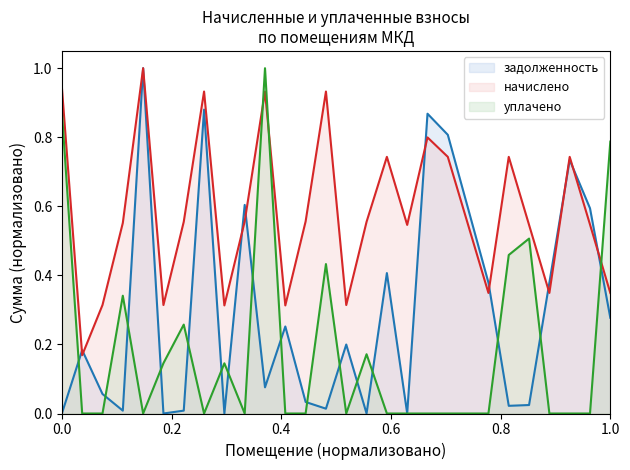

What is the maximum value shown in the chart?

1.0